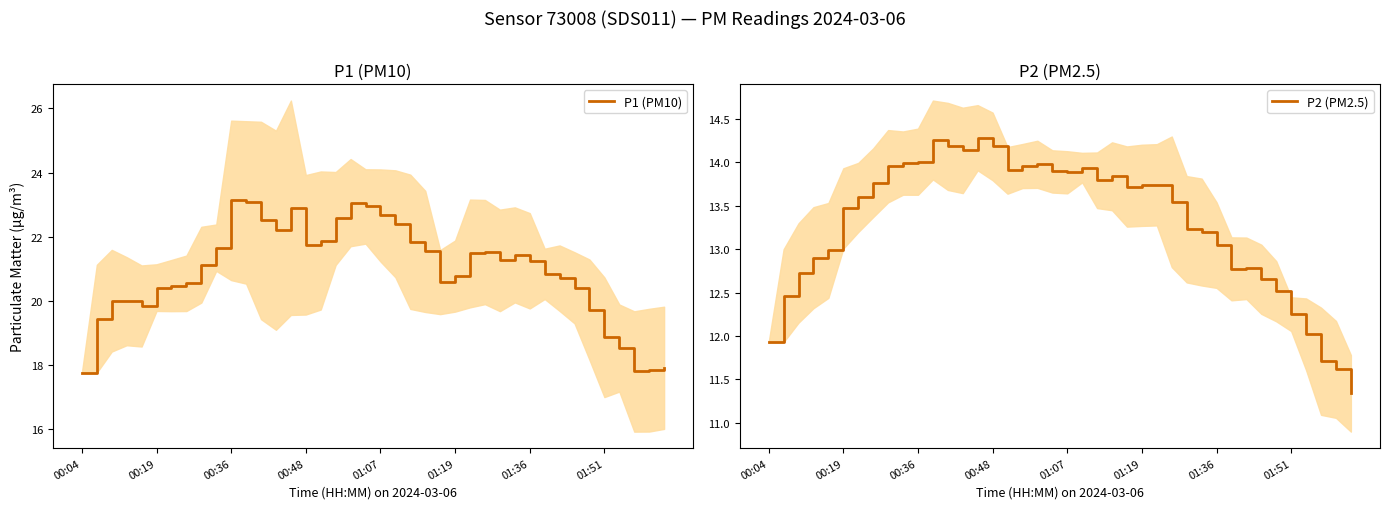

True or false: P2 (PM2.5) and P1 (PM10) intersect in this chart.

False